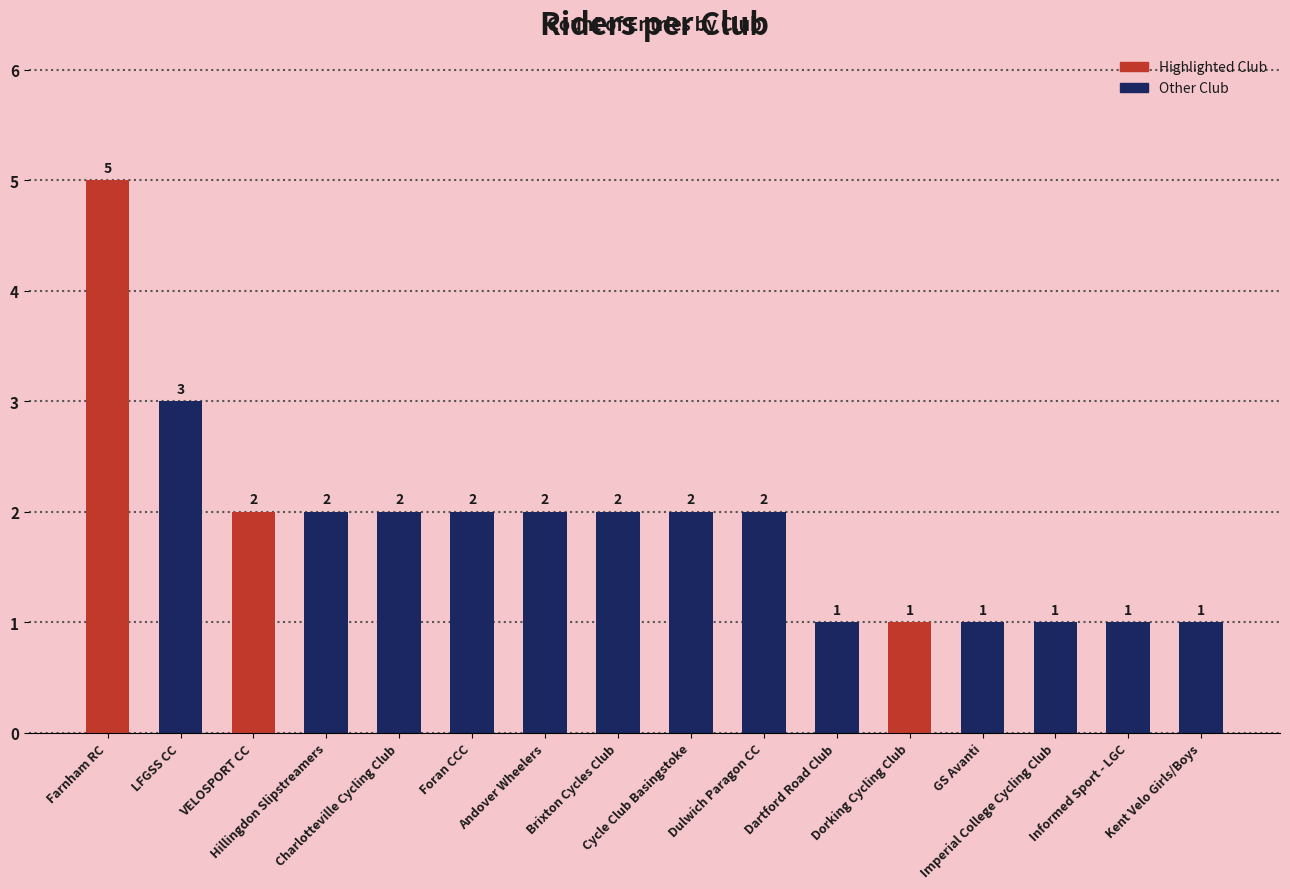

What position from the right is Dulwich Paragon CC?

7